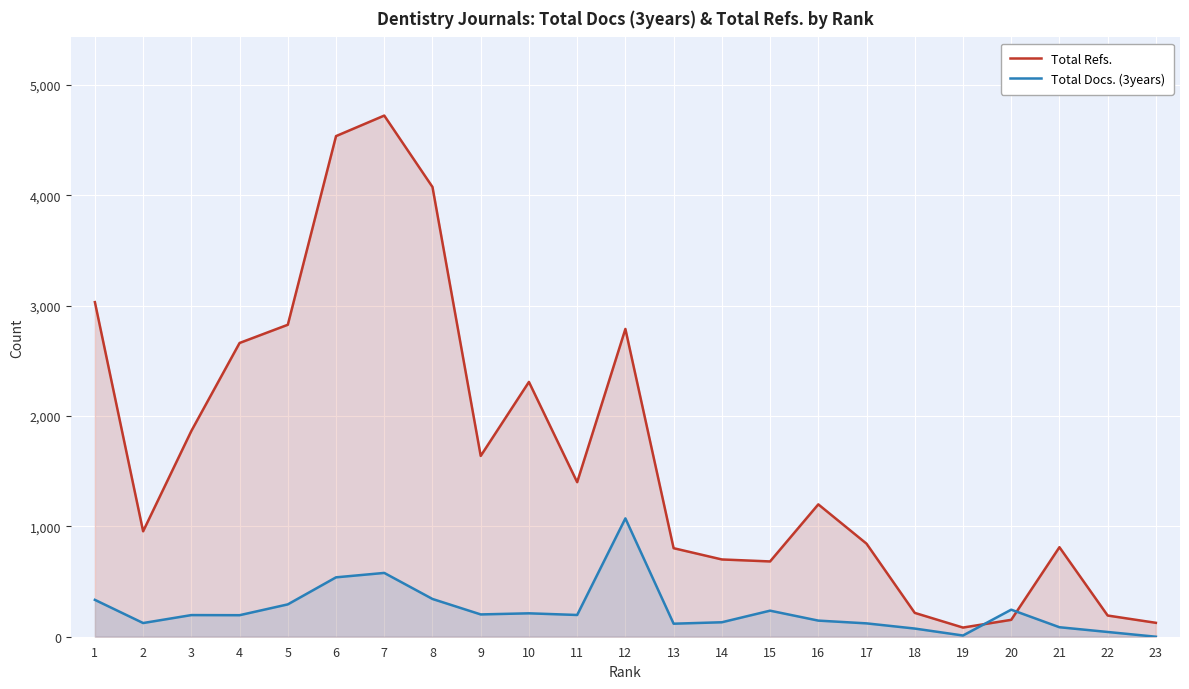

Which category has the highest value across all series?

7